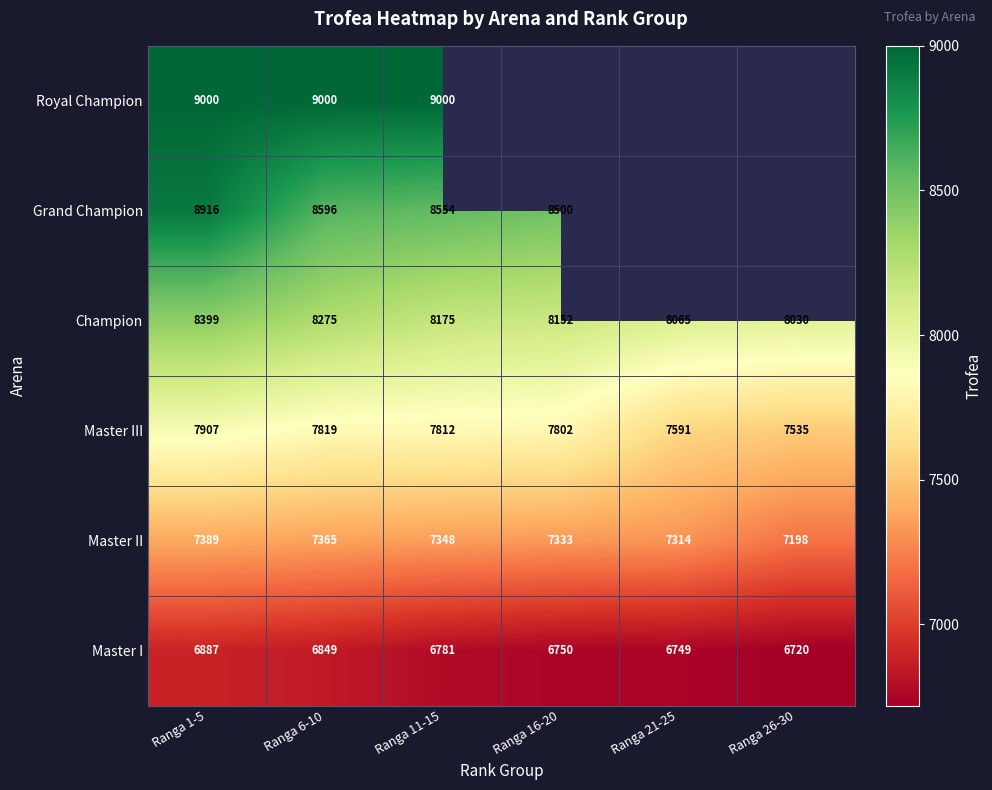

At which label does Master III reach its peak?

Ranga 1-5